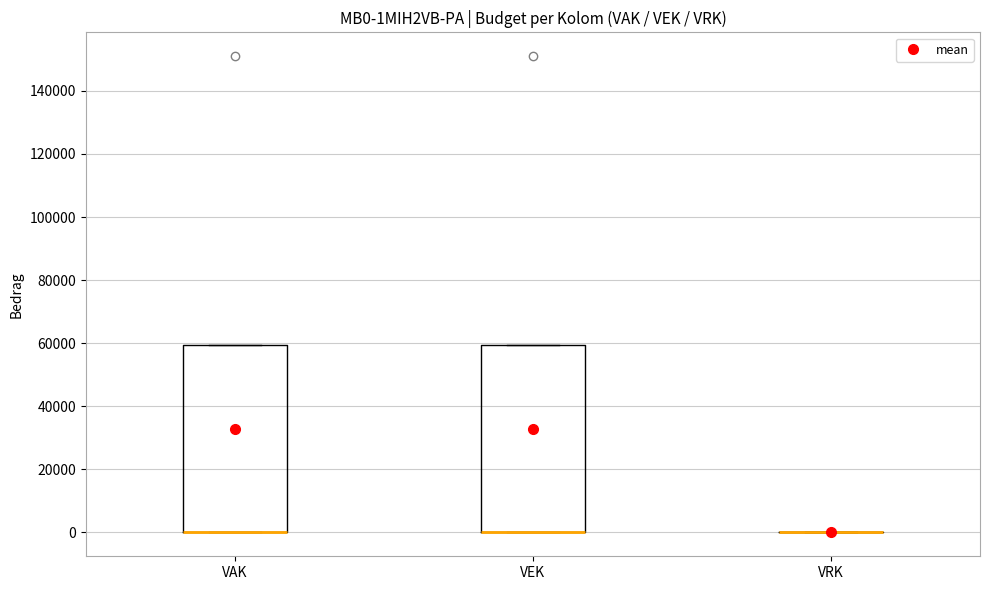

Reading left to right, transcribe this box plot: for each box, give where its median line is, the range the box spans, and where its two whiskers end, as read against the y-axis. The values are not printed on the chart, so give them approximately, as read against the axis.

VAK: median 0 (drawn on the box's lower edge), box 0 to 60000, whiskers 0 to 60000
VEK: median 0 (drawn on the box's lower edge), box 0 to 60000, whiskers 0 to 60000
VRK: box collapsed to a line at 0, whiskers 0 to 0